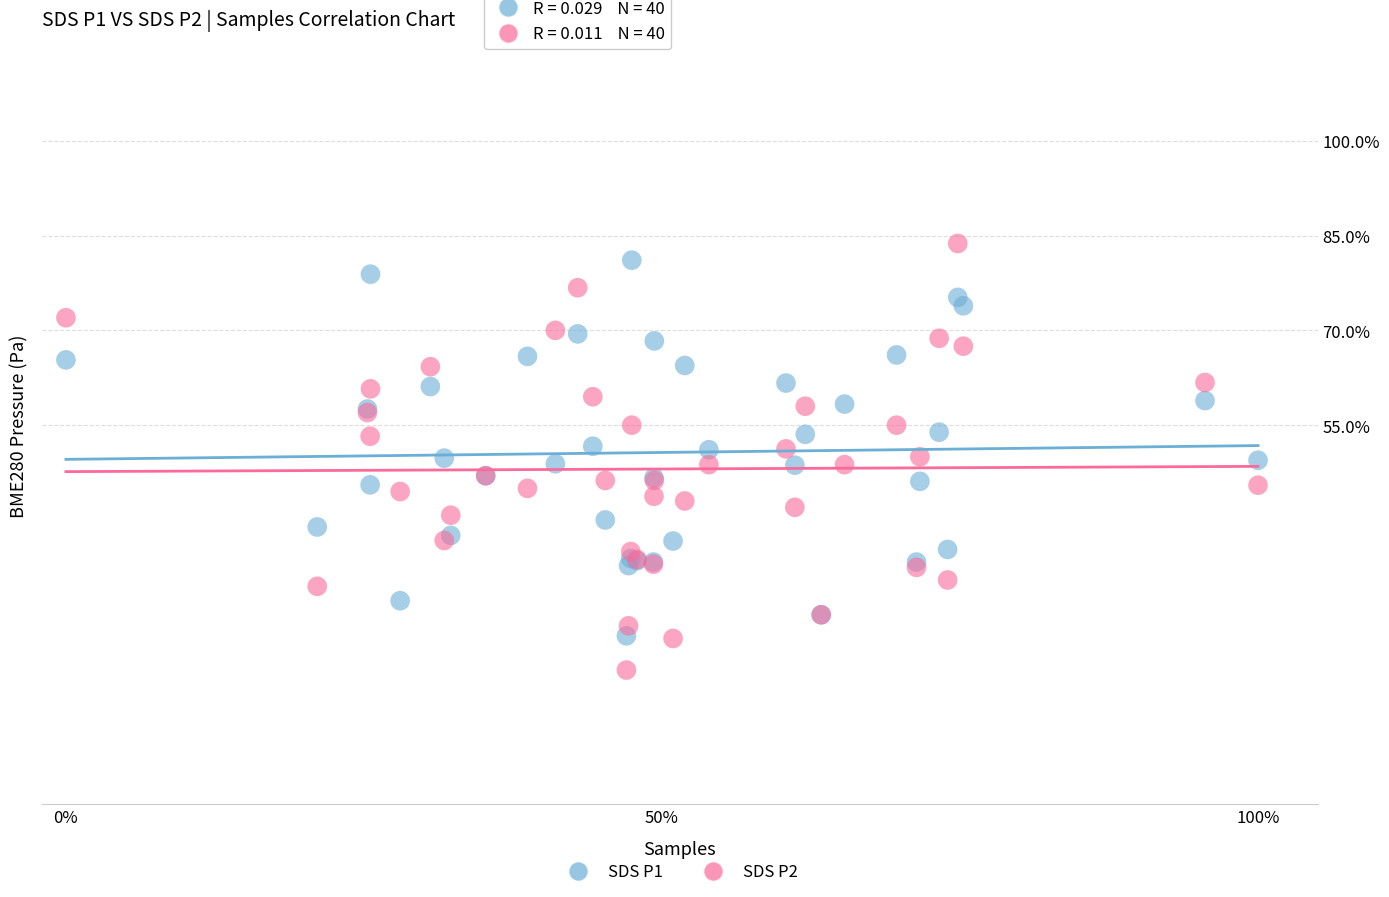

Which series has the largest Y range (max minus min)?

SDS P2